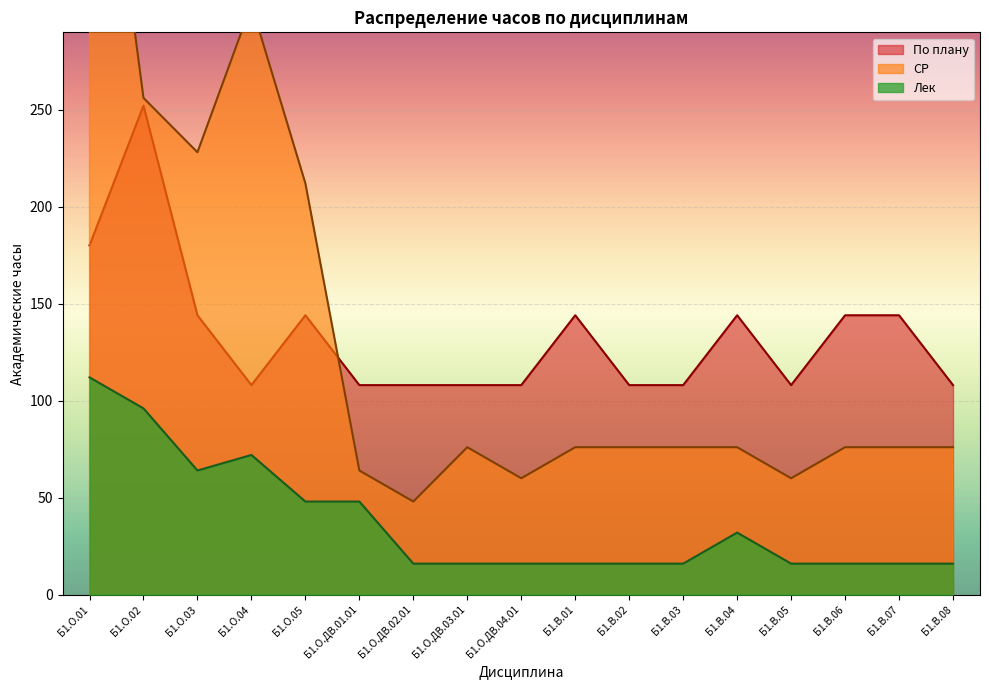

How many lines are shown in the chart?

3